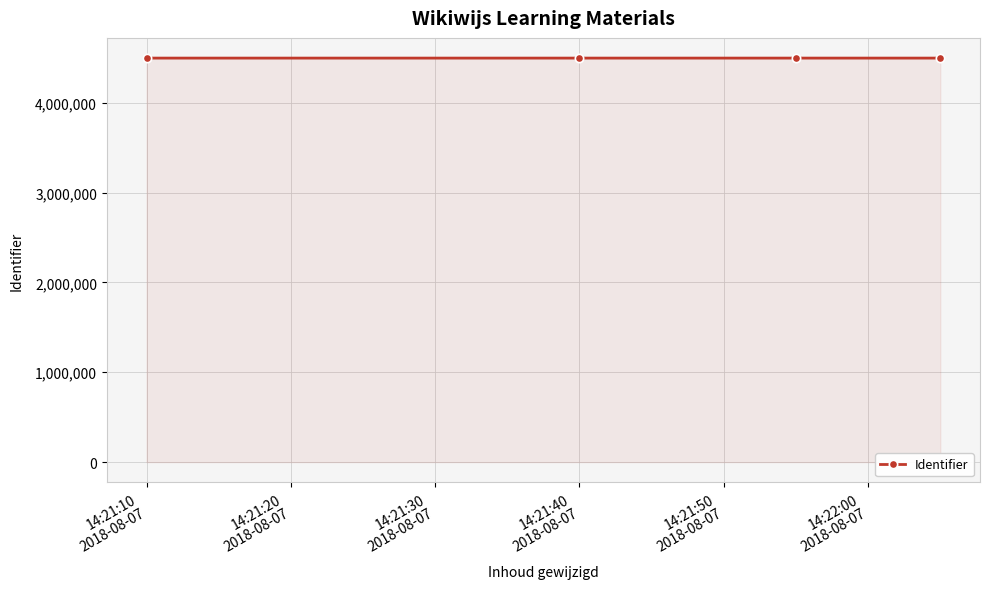

What is the value of the 2nd point from the left?

4495556